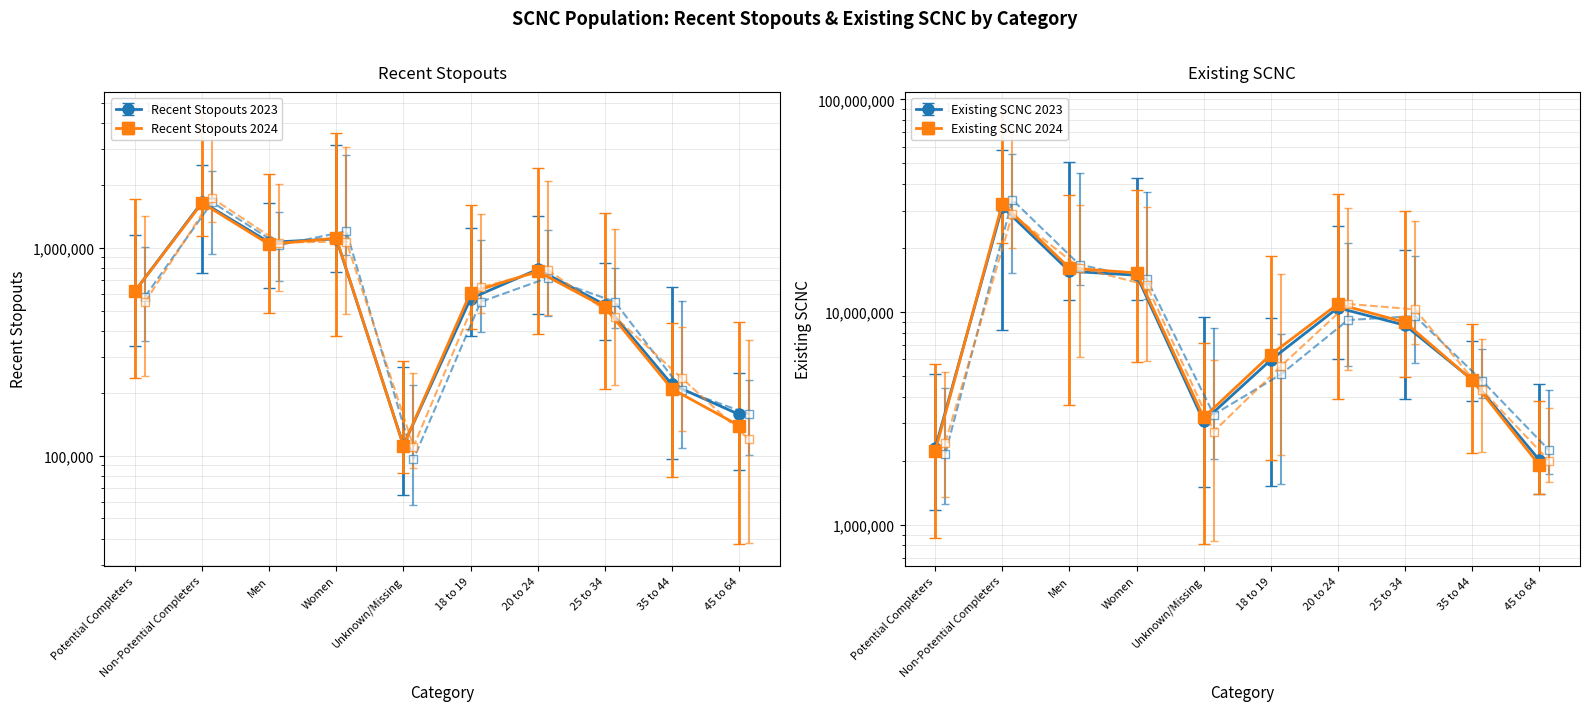

At 20 to 24, list the series in order from largest to smallest.

Existing SCNC 2024, Existing SCNC 2023, Recent Stopouts 2023, Recent Stopouts 2024